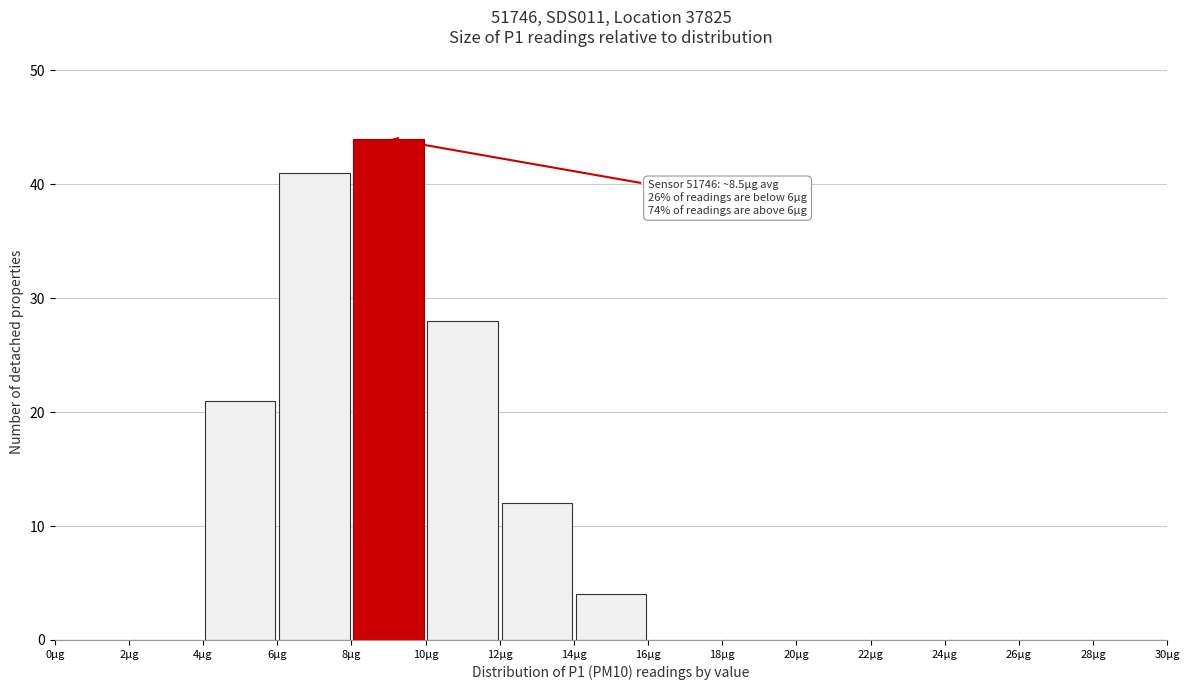

Which range on the x-axis has the tallest bar?

8 to 10